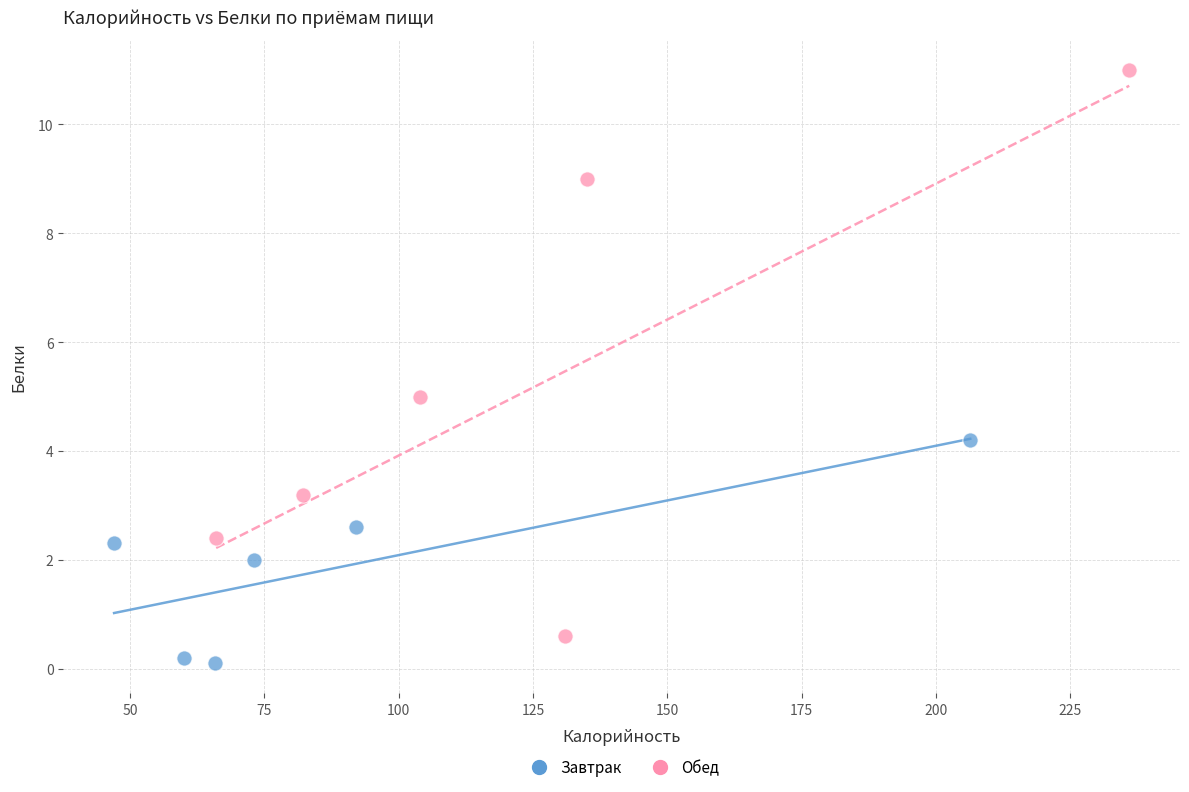

What are all the series names shown in the legend?

Завтрак, Обед